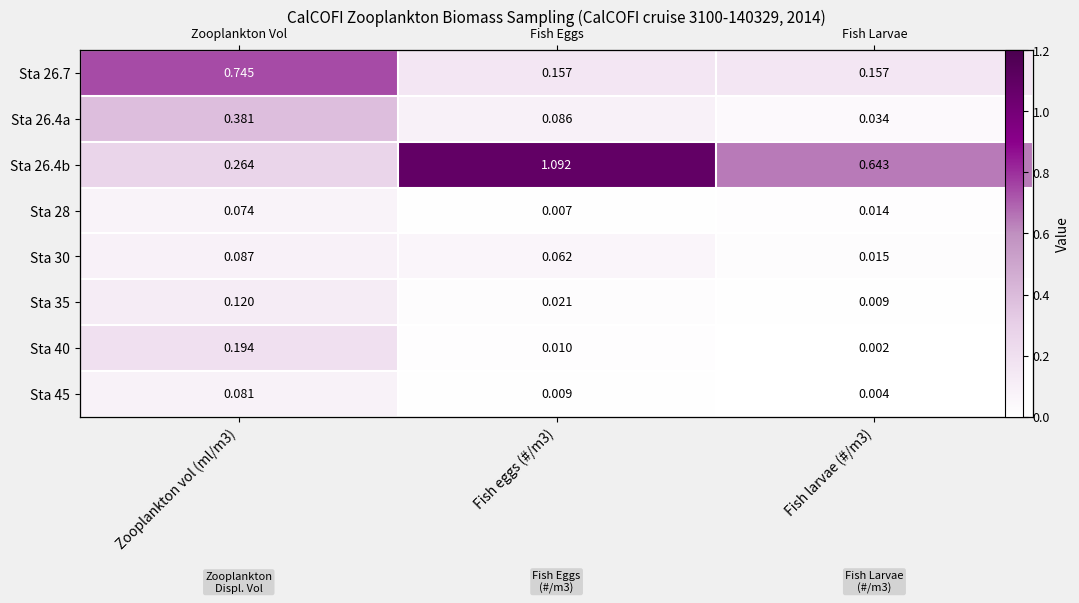

List the labels in order of Sta 35 value, smallest first.

Fish larvae (#/m3), Fish eggs (#/m3), Zooplankton vol (ml/m3)